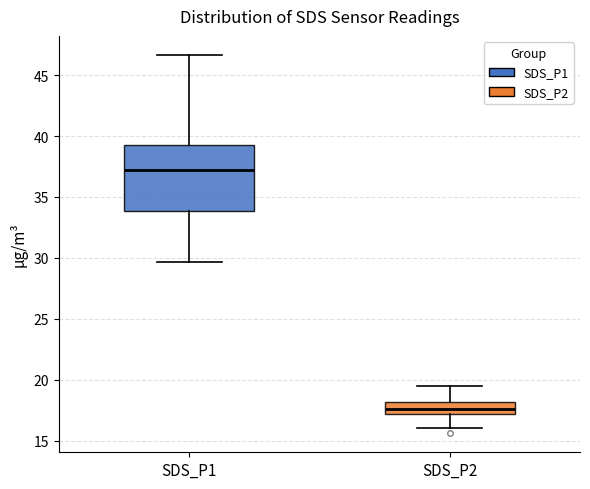

Which box's median line is the highest?

SDS_P1